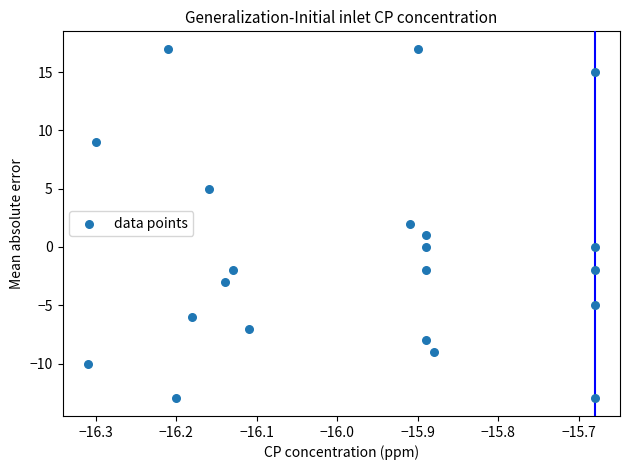

What is the range of Y values (max minus min)?

30